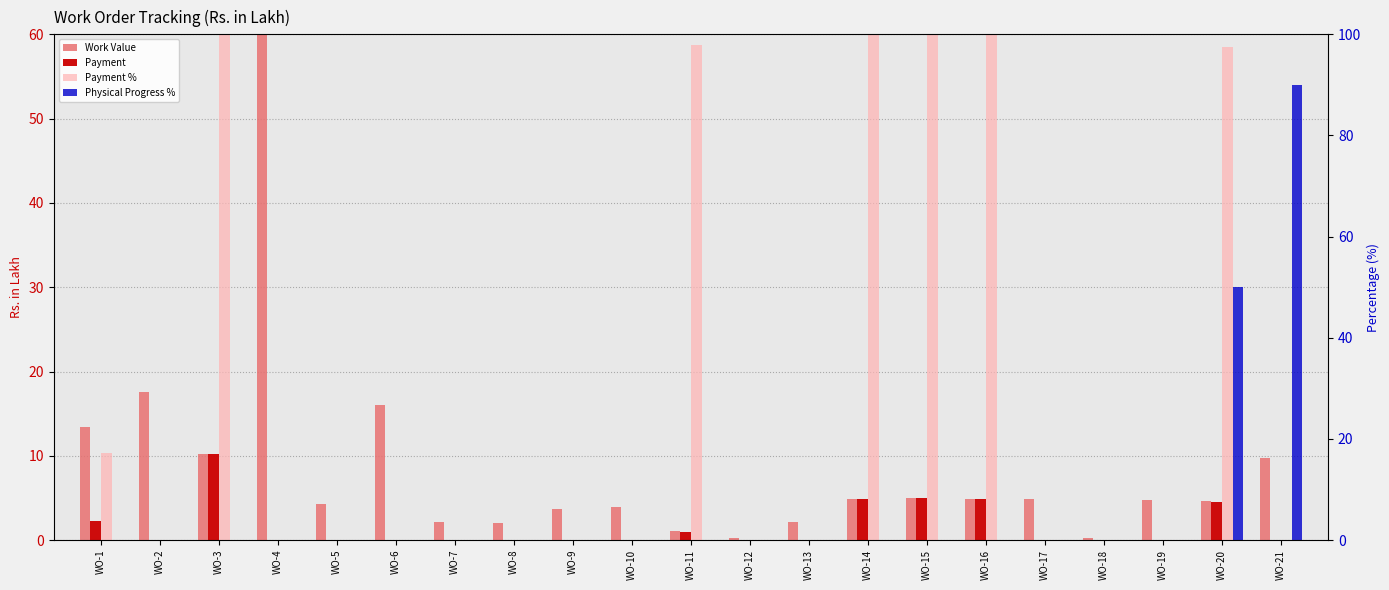

What are all the series names shown in the legend?

Work Value, Payment, Payment %, Physical Progress %